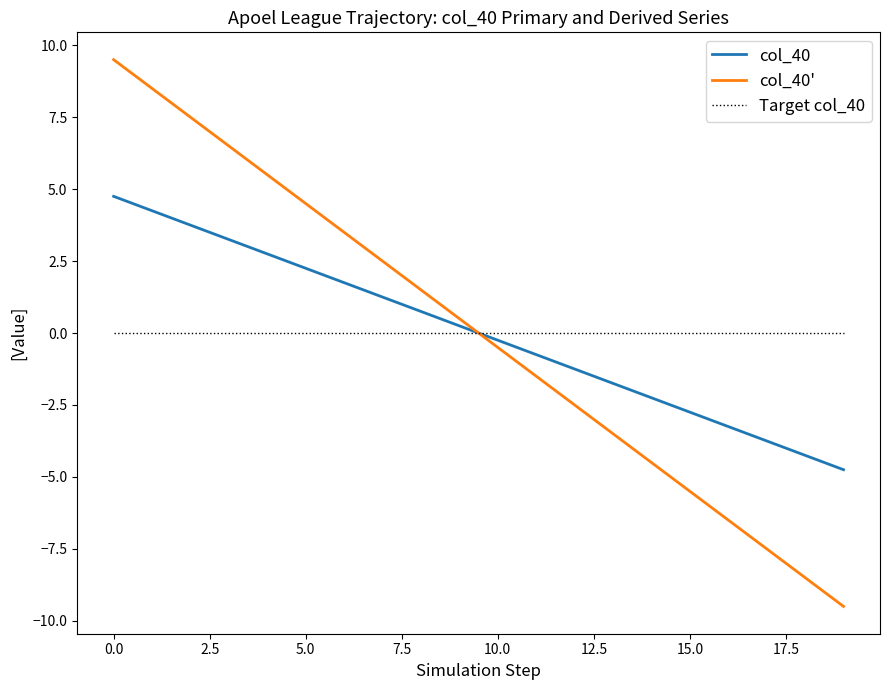

How many distinct data groups are displayed?

3